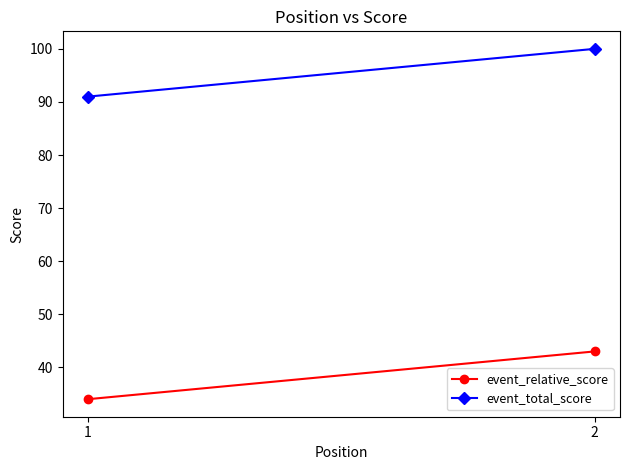

The event_relative_score series shows 58 at 2. True or false?

False